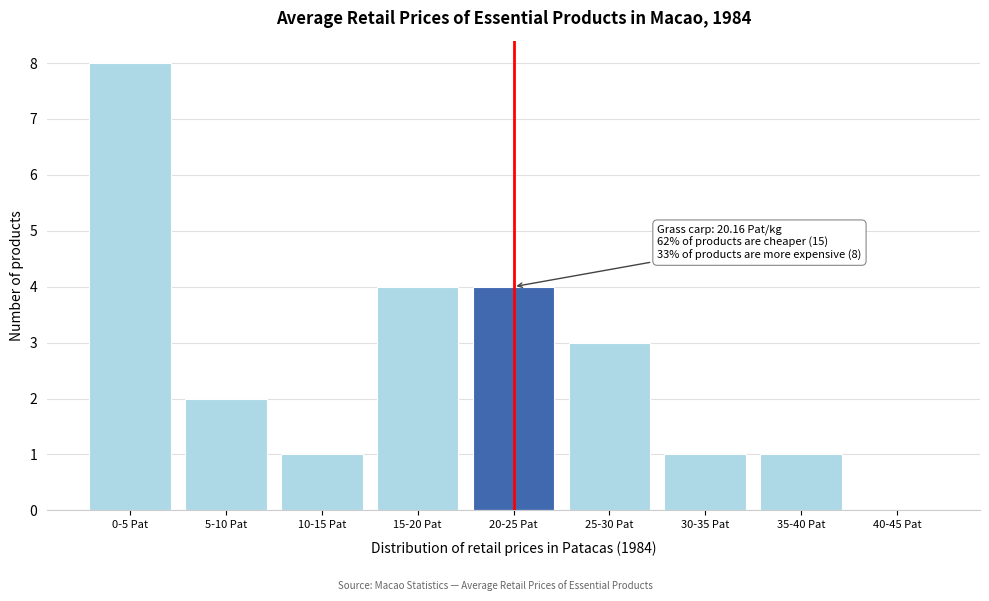

Reading left to right, what are all the values shown in this chart?

0-5 Pat=8	5-10 Pat=2	10-15 Pat=1	15-20 Pat=4	20-25 Pat=4	25-30 Pat=3	30-35 Pat=1	35-40 Pat=1	40-45 Pat=0